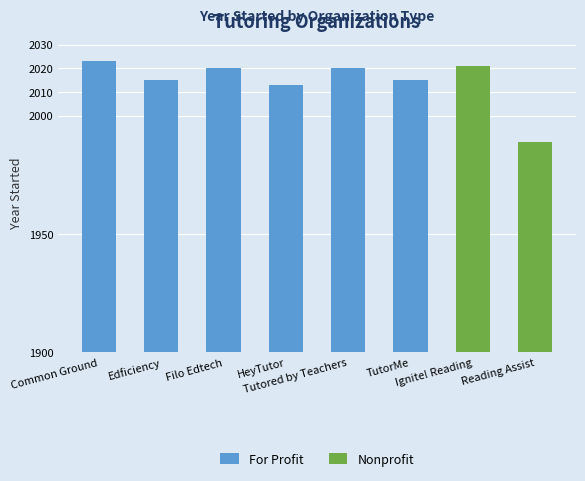

At which label is the value closest to 2018?

Filo Edtech